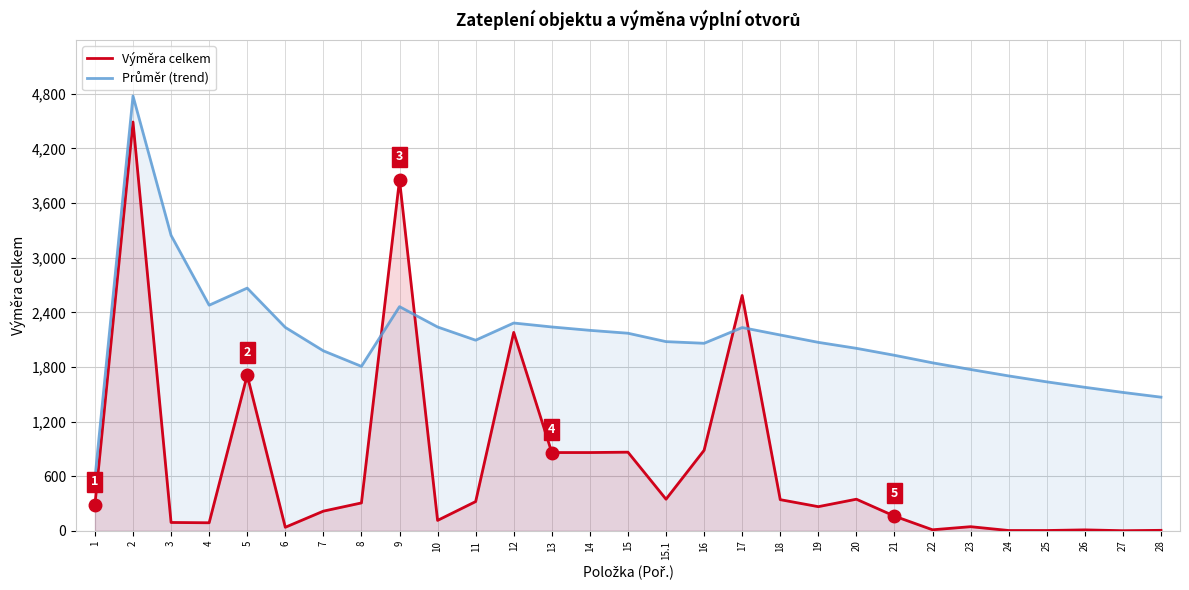

List the series in order of their overall mean, lowest first.

Výměra celkem, Průměr (trend)